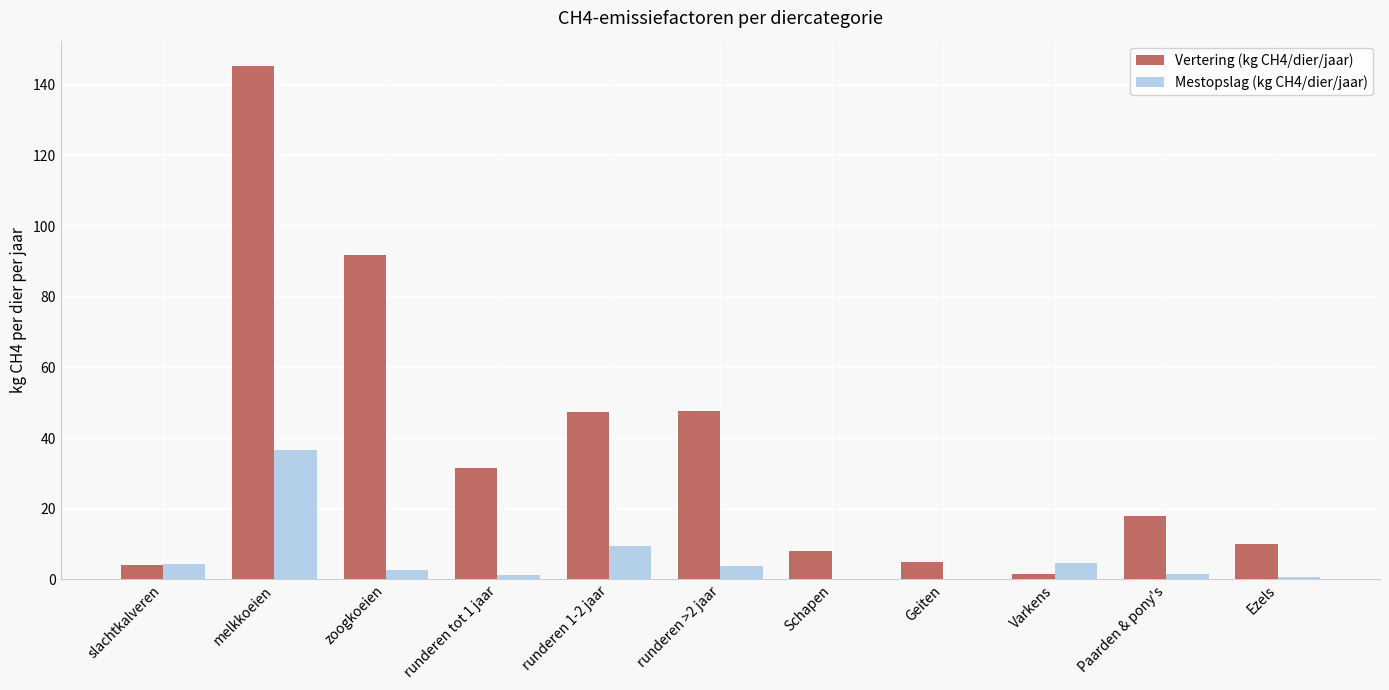

Is it true that Vertering (kg CH4/dier/jaar) equals 18.0 at Paarden & pony's?

True